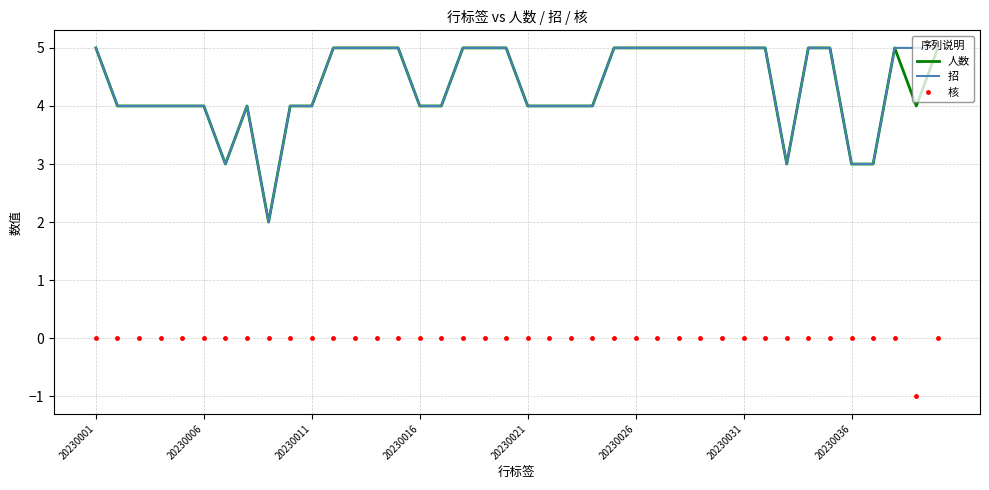

What is the maximum value shown in the chart?

5